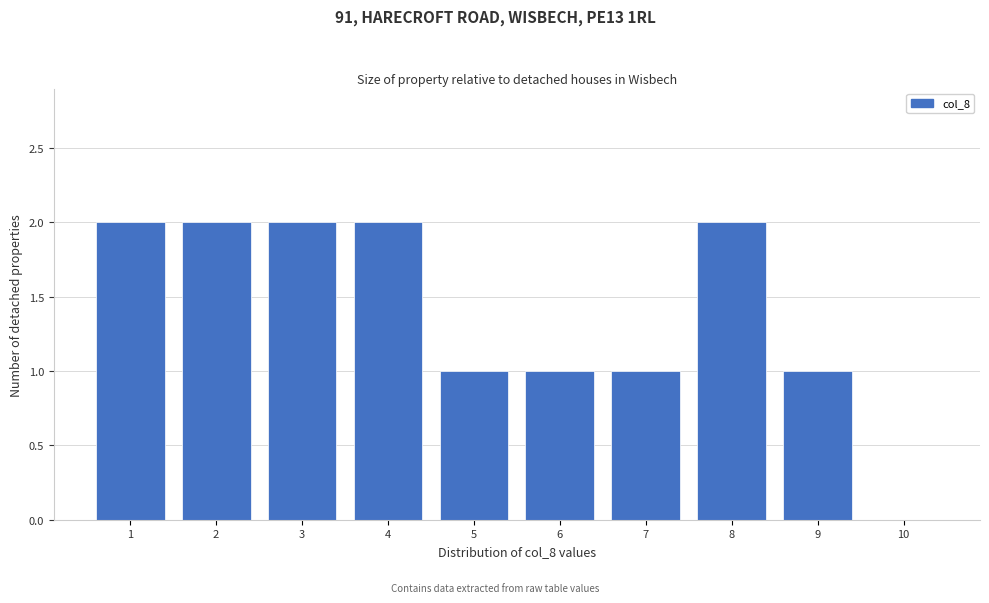

Reading left to right, extract all data points from this chart.

1=2	2=2	3=2	4=2	5=1	6=1	7=1	8=2	9=1	10=0